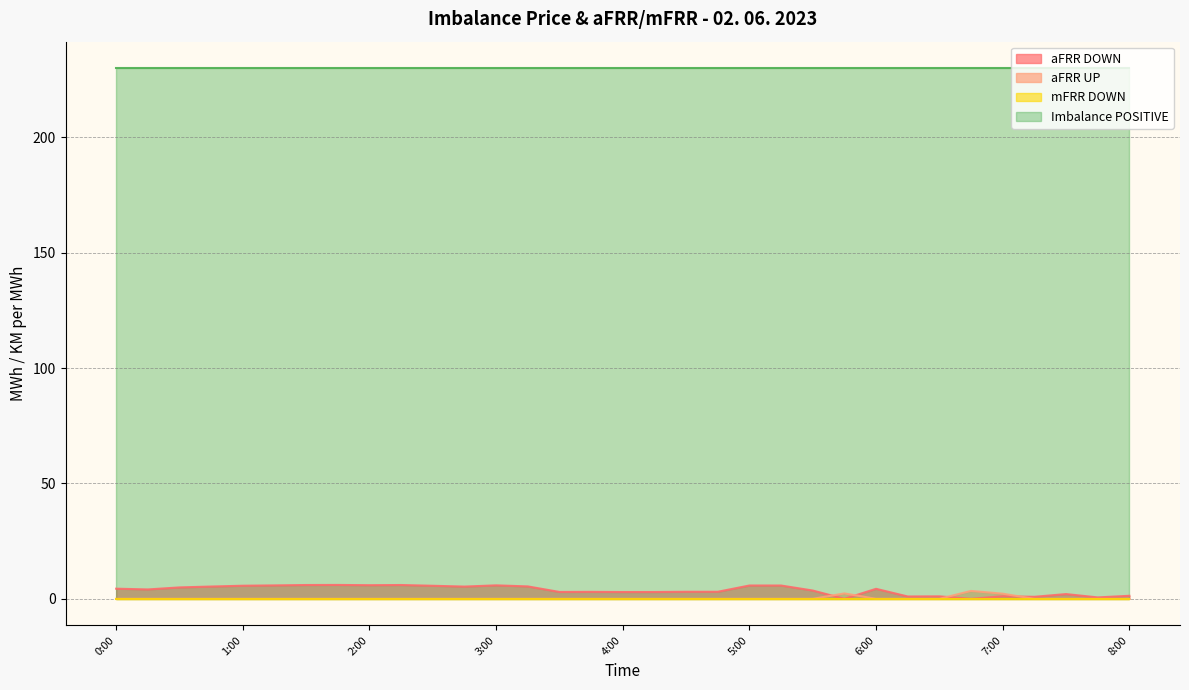

Which series has the largest total across all categories?

Imbalance POSITIVE